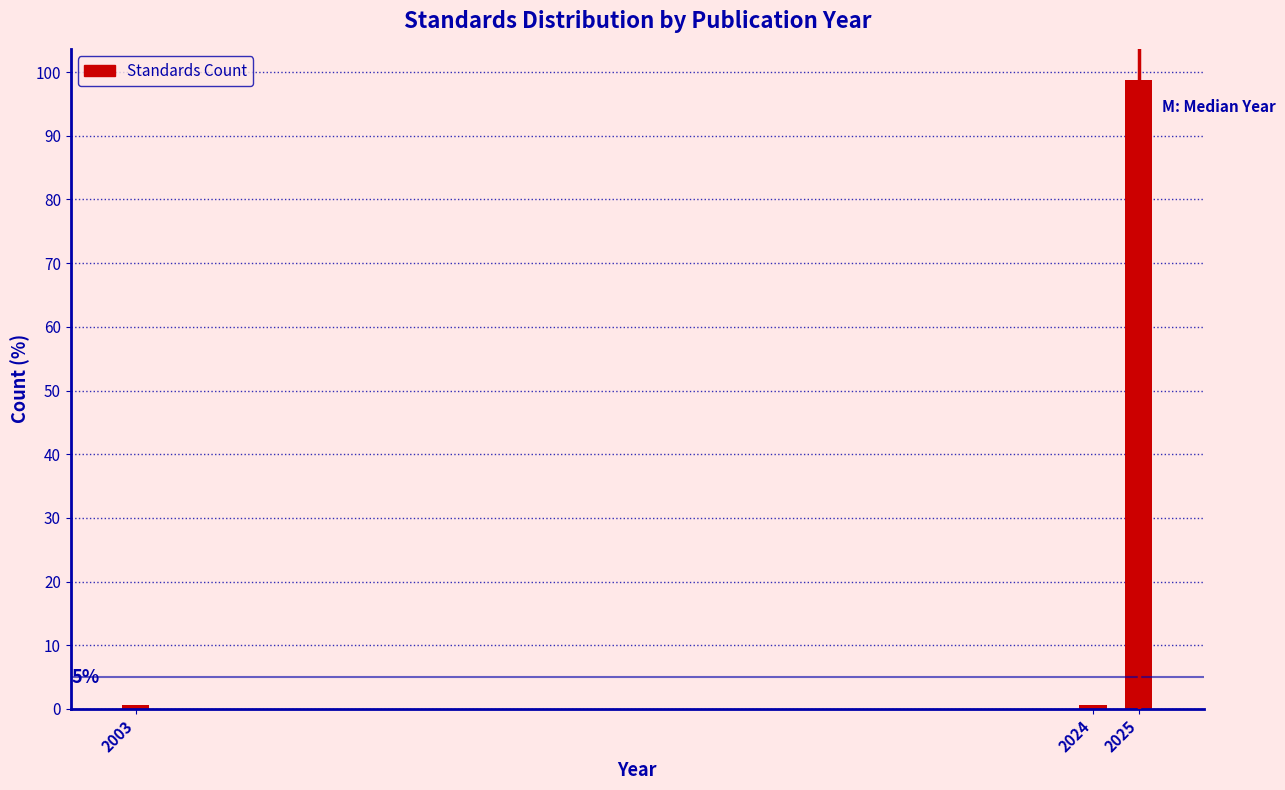

Reading left to right, what are all the values shown in this chart?

2003=0.6	2024=0.6	2025=98.7